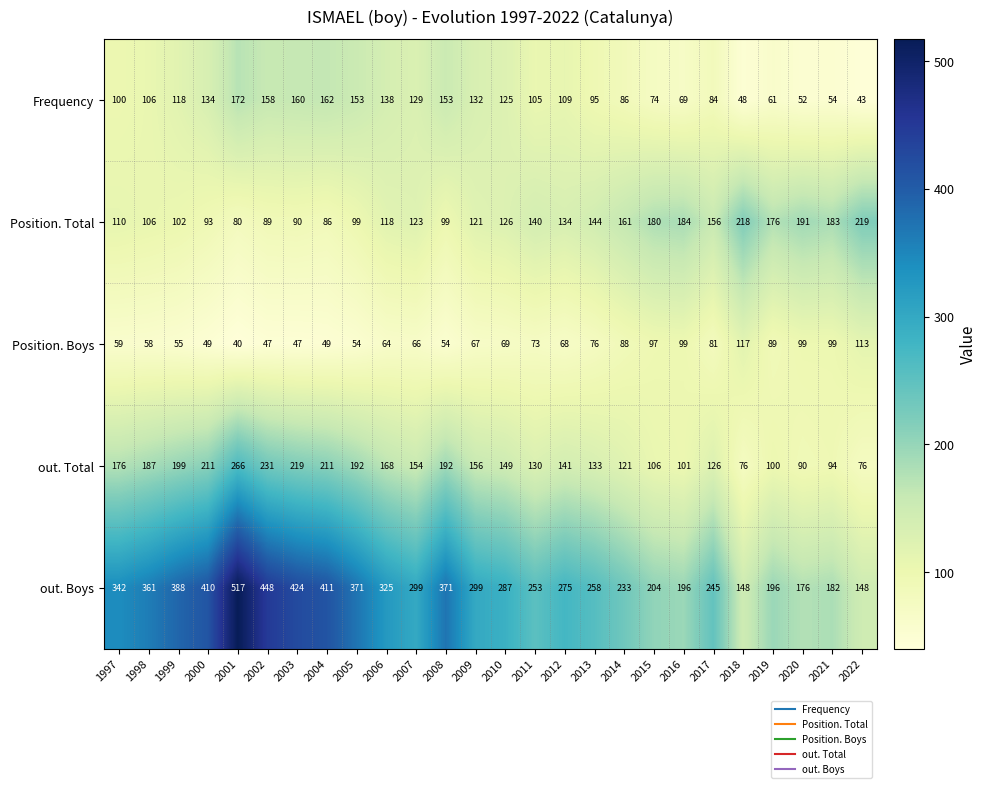

Where is Frequency nearest to the value 107?

1998